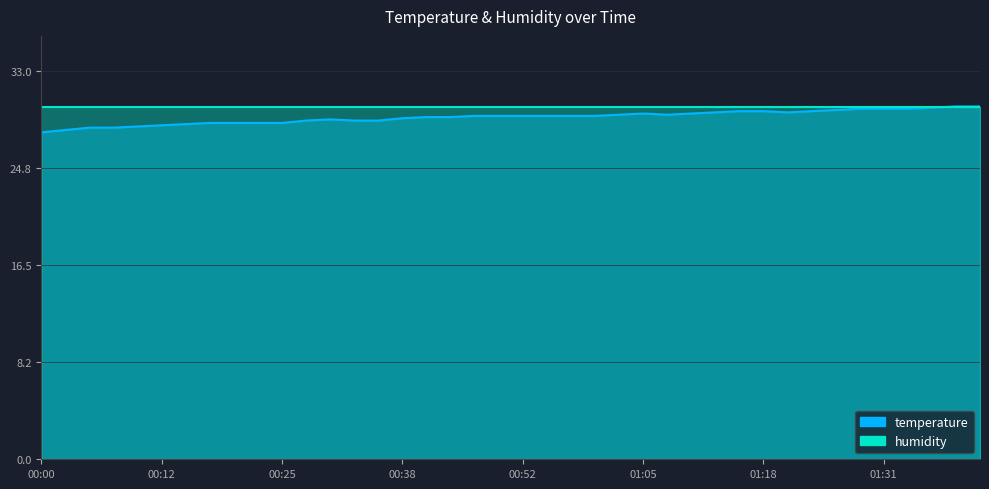

Reading right to left, what are all the values shown in this chart?

30.0	30.0	29.9	29.8	29.8	29.8	29.7	29.6	29.5	29.6	29.6	29.5	29.4	29.3	29.4	29.3	29.2	29.2	29.2	29.2	29.2	29.2	29.1	29.1	29.0	28.8	28.8	28.9	28.8	28.6	28.6	28.6	28.6	28.5	28.4	28.3	28.2	28.2	28.0	27.8